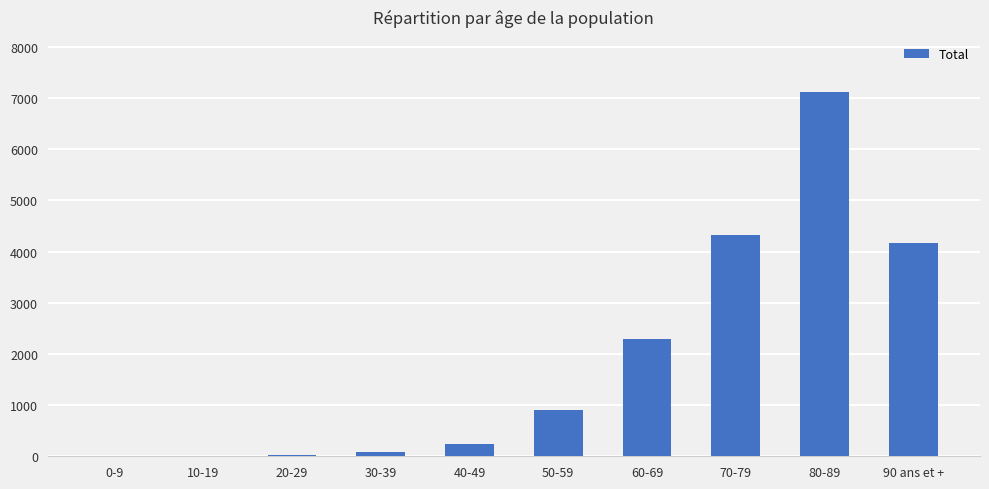

At which category does the chart reach its peak across all series?

80-89